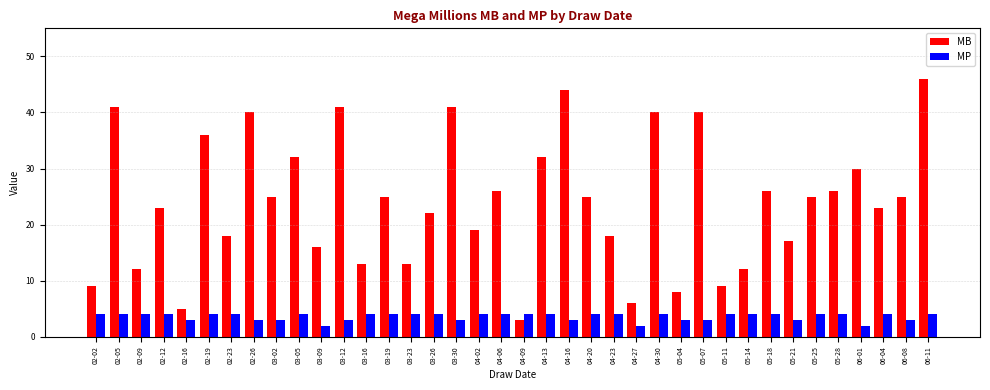

Reading right to left, list all the values displayed in this chart.

MB: 46	25	23	30	26	25	17	26	12	9	40	8	40	6	18	25	44	32	3	26	19	41	22	13	25	13	41	16	32	25	40	18	36	5	23	12	41	9
MP: 4	3	4	2	4	4	3	4	4	4	3	3	4	2	4	4	3	4	4	4	4	3	4	4	4	4	3	2	4	3	3	4	4	3	4	4	4	4